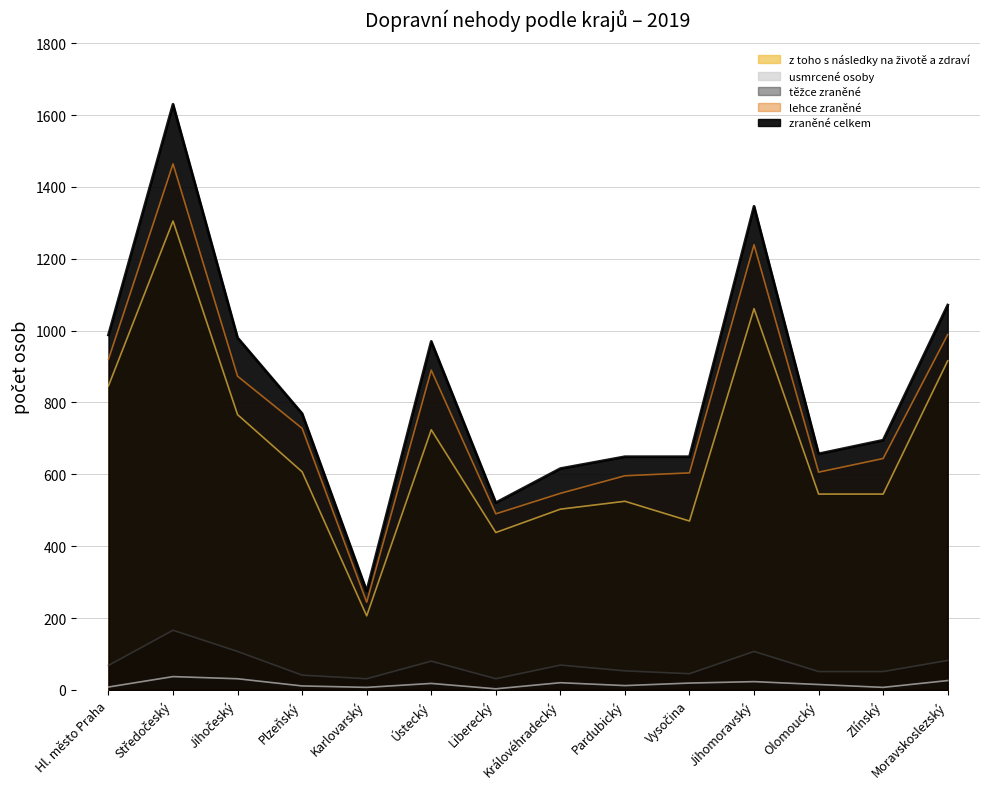

At which label does lehce zraněné first exceed 728?

Hl. město Praha